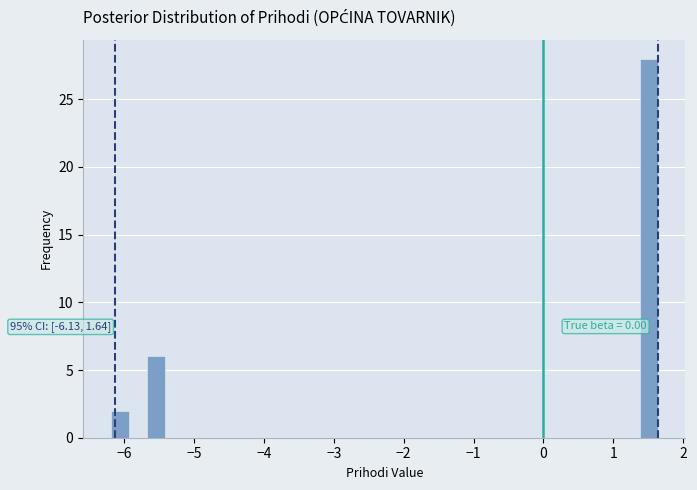

Read against the x-axis, roughly where is the centre of the tallest bar?

1.5